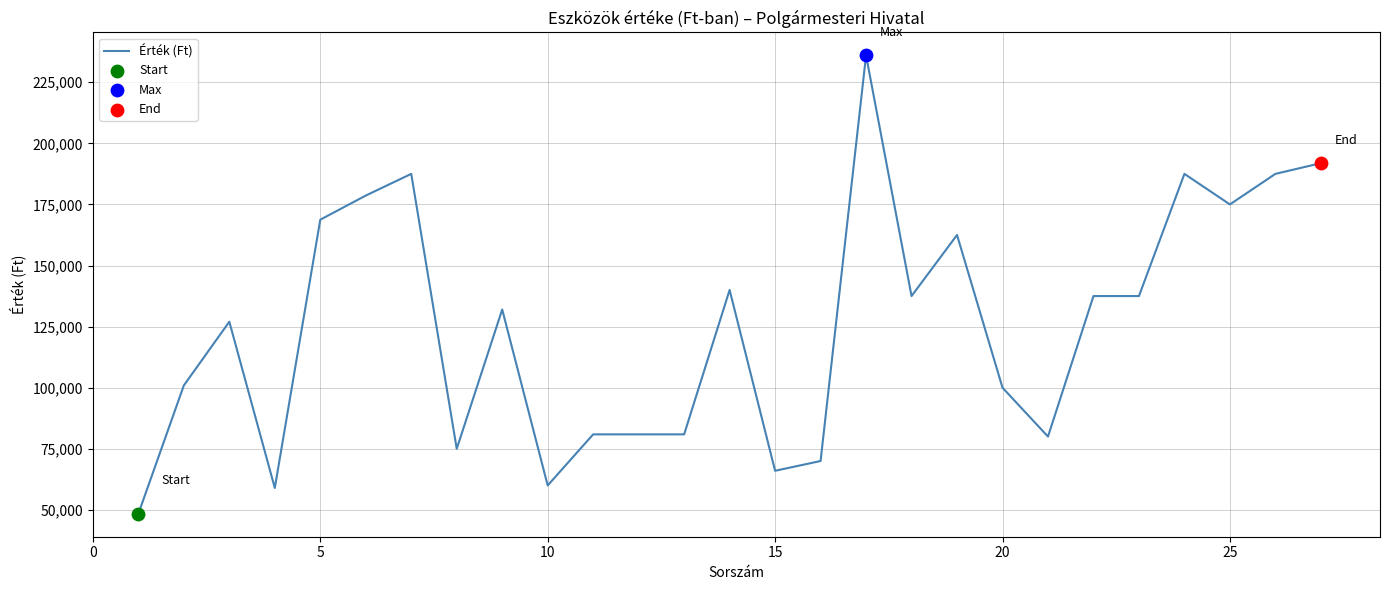

What is the maximum value shown in the chart?

236000